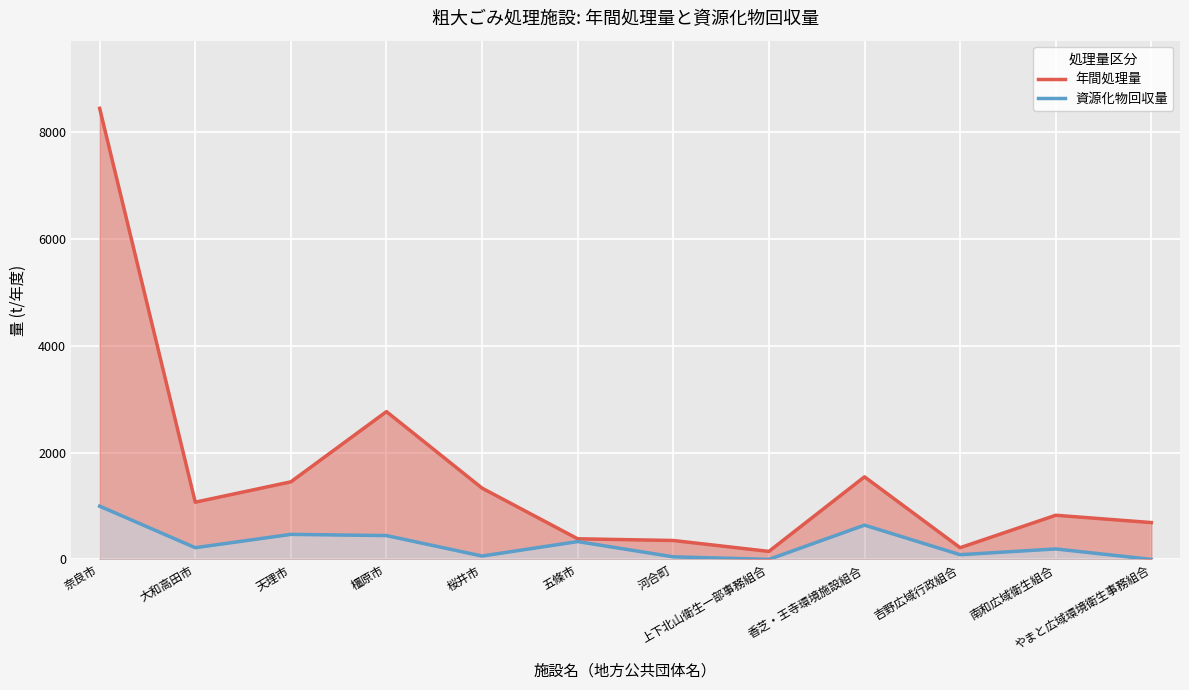

In 資源化物回収量, how many points are higher than both neighbors (excluding endpoints)?

4